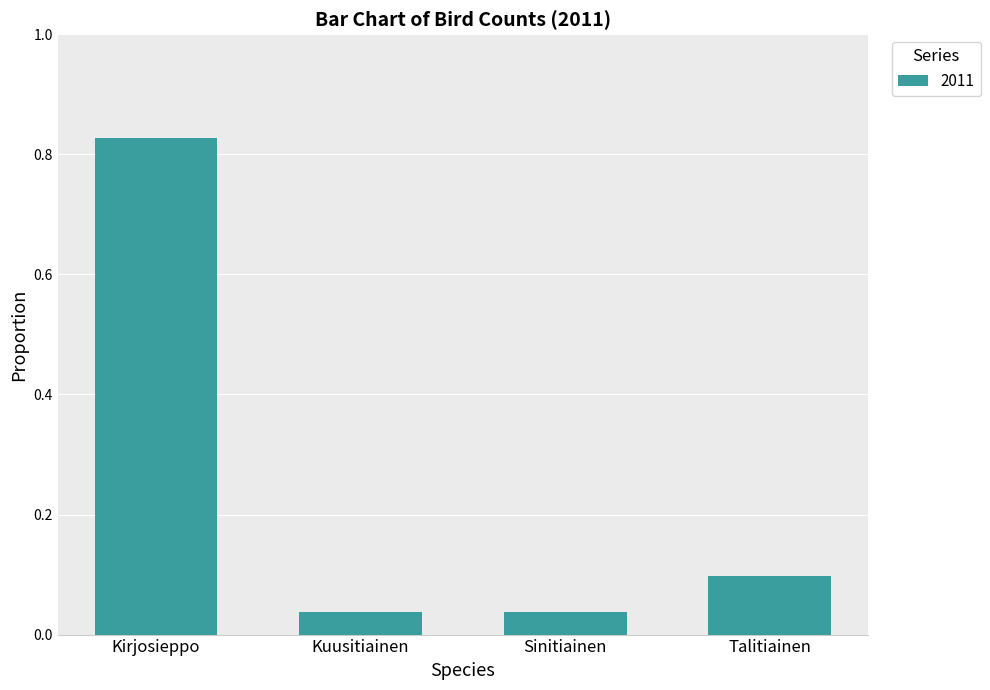

The value at Kirjosieppo is 0.3. True or false?

False